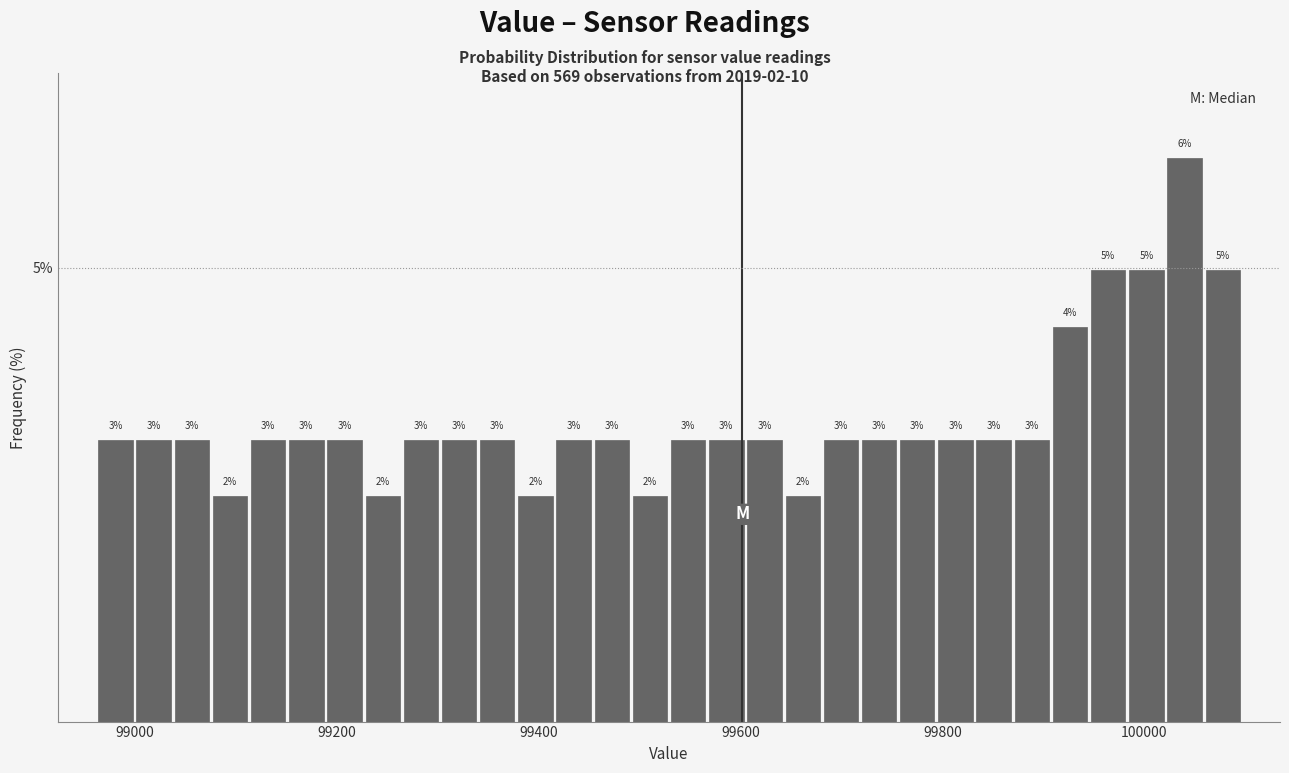

Read against the x-axis, roughly where is the centre of the tallest bar?

100040